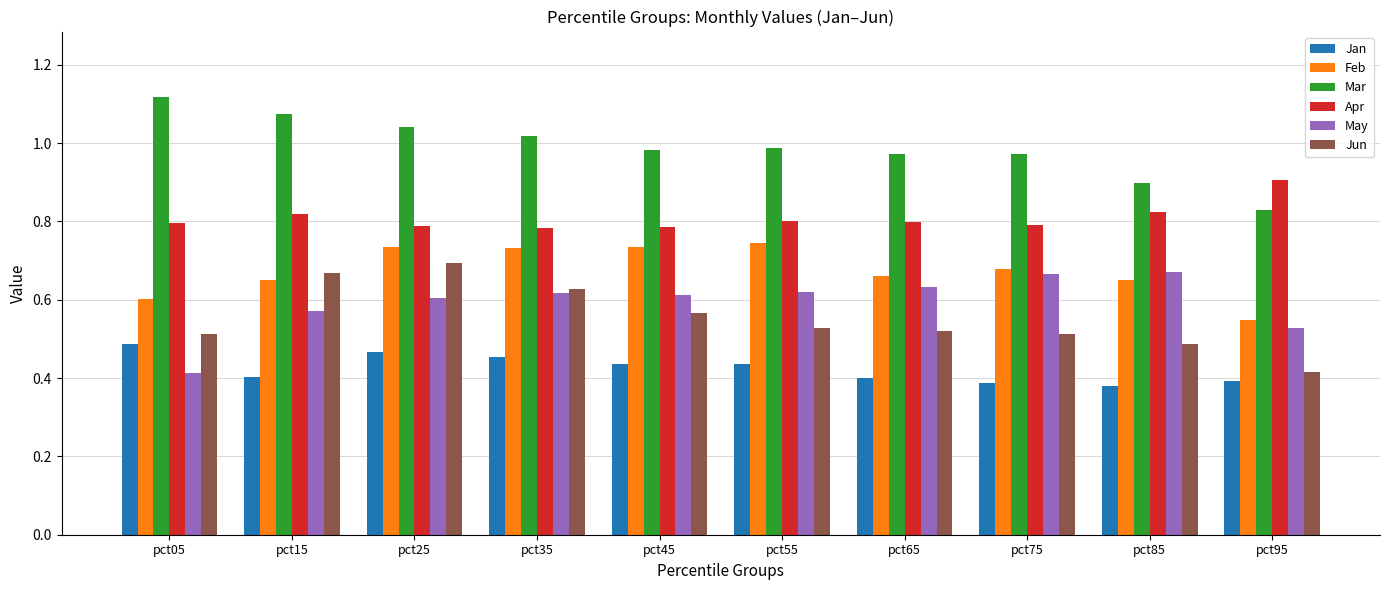

Between pct05 and pct35, which series saw the biggest shift?

May